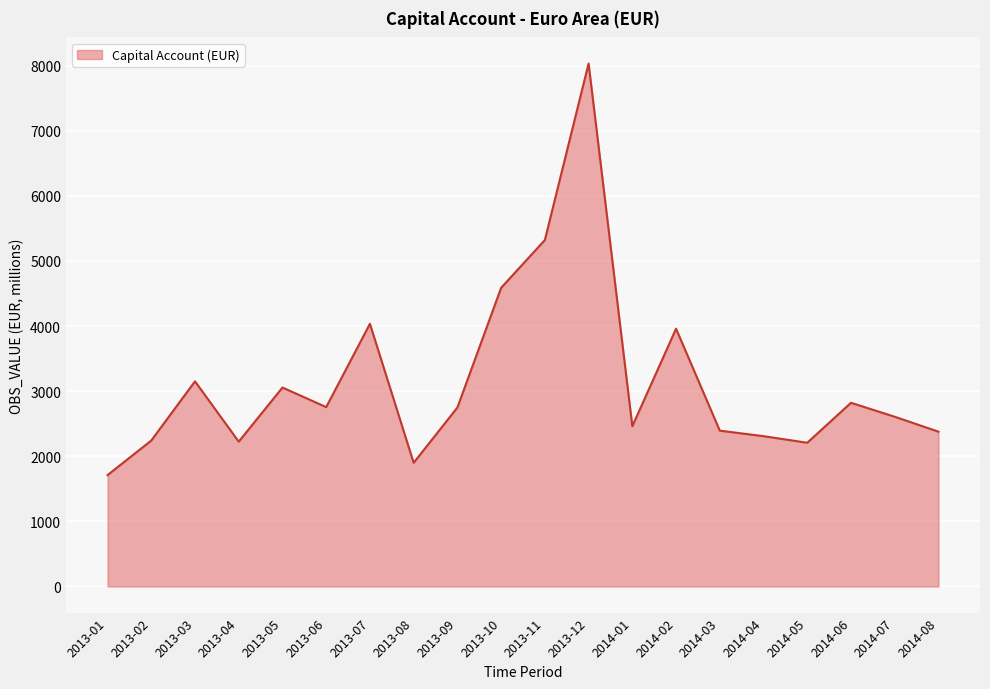

What is the sum of all values?

62892.0